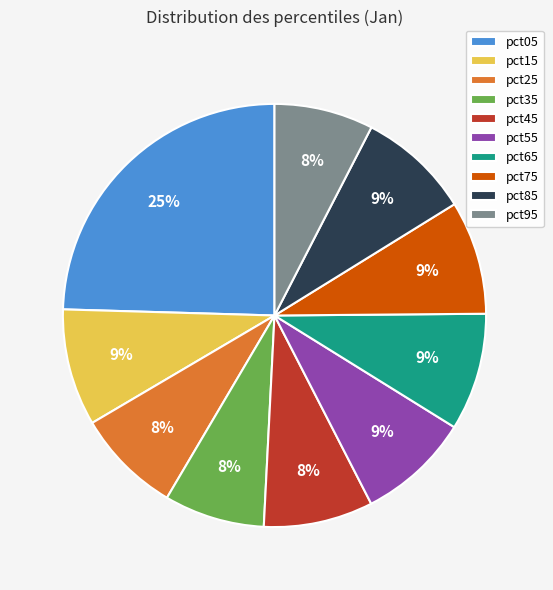

What is the largest slice in the pie chart?

pct05